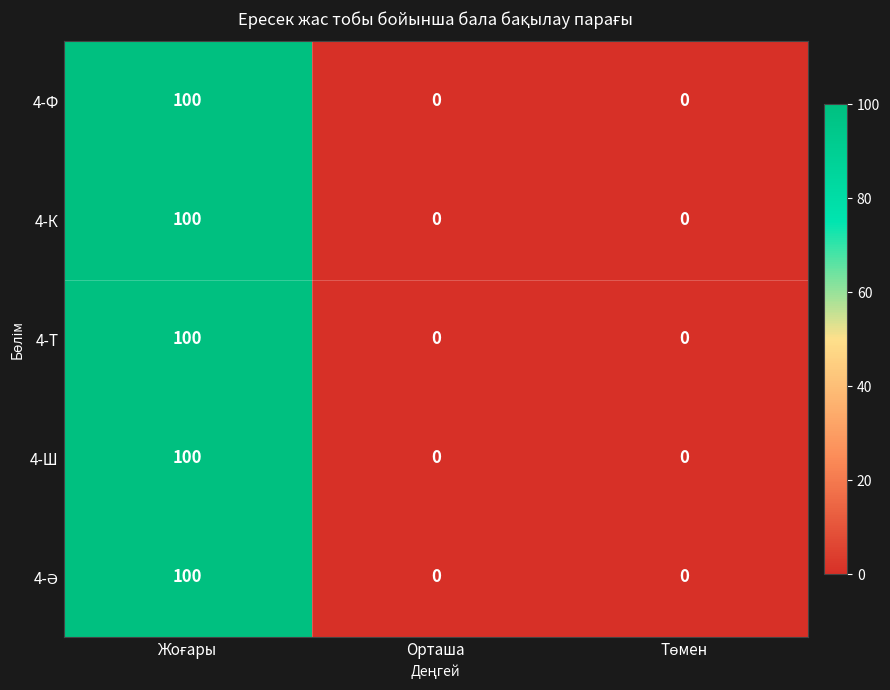

Count the 4-К values in the range 0 to 100.

3